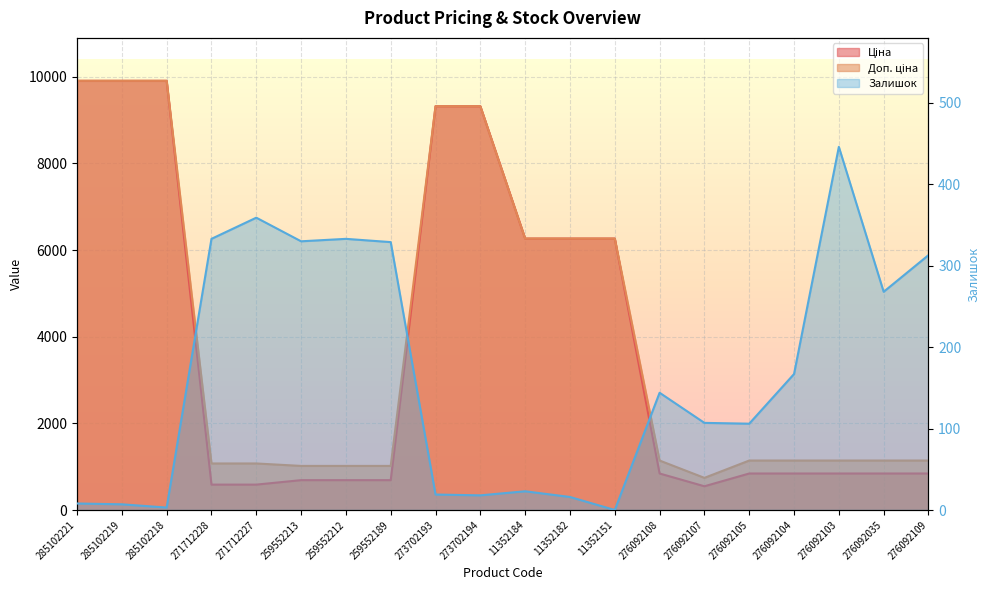

At which label does Доп. ціна reach its minimum?

276092107